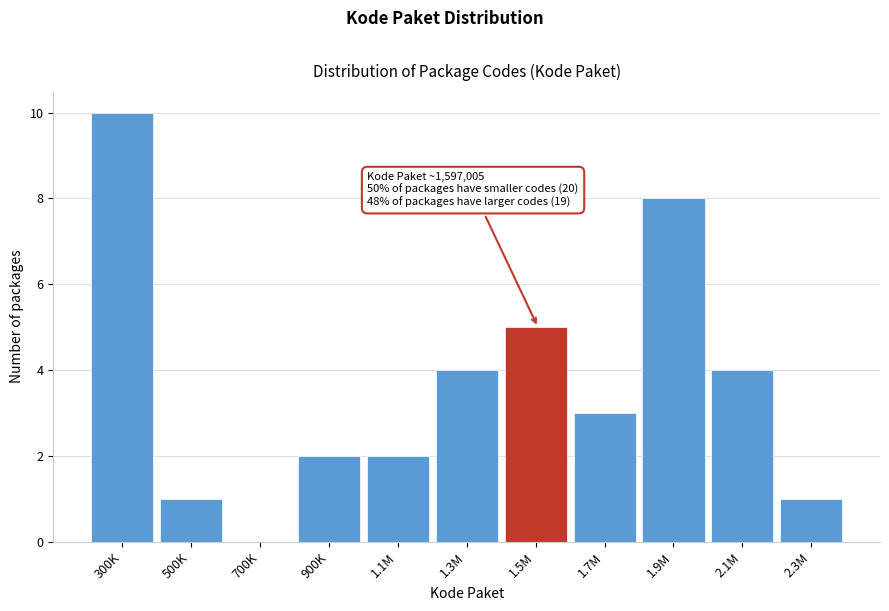

Reading right to left, what are all the values shown in this chart?

2.3M=1	2.1M=4	1.9M=8	1.7M=3	1.5M=5	1.3M=4	1.1M=2	900K=2	700K=0	500K=1	300K=10